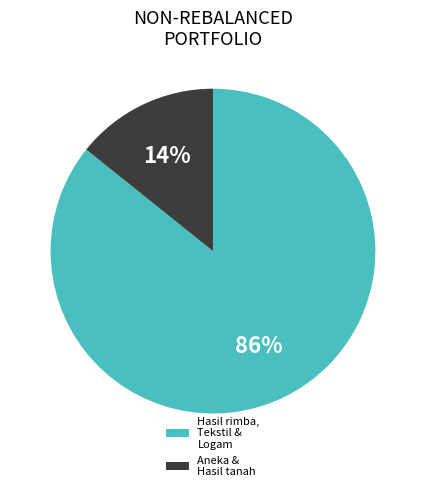

Does any single category account for the majority?

Yes